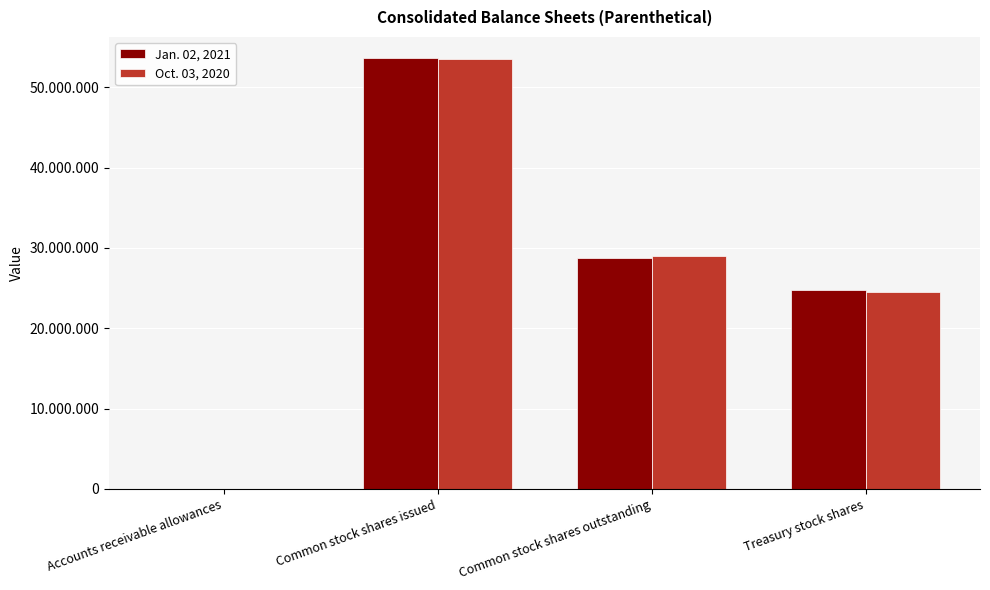

Are the bars horizontal?

No